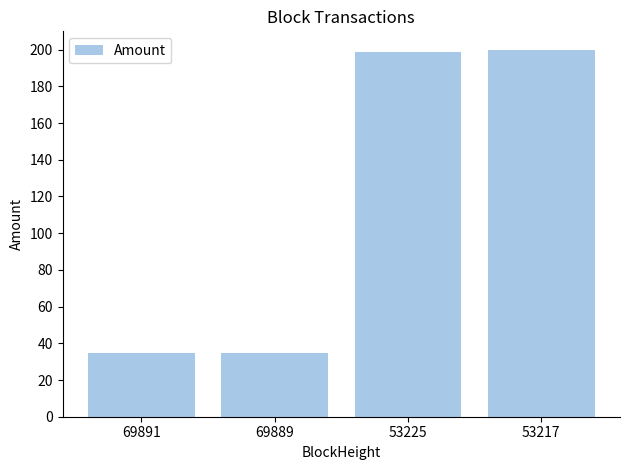

What is the sum of the values at 53217 and 53225?

398.9